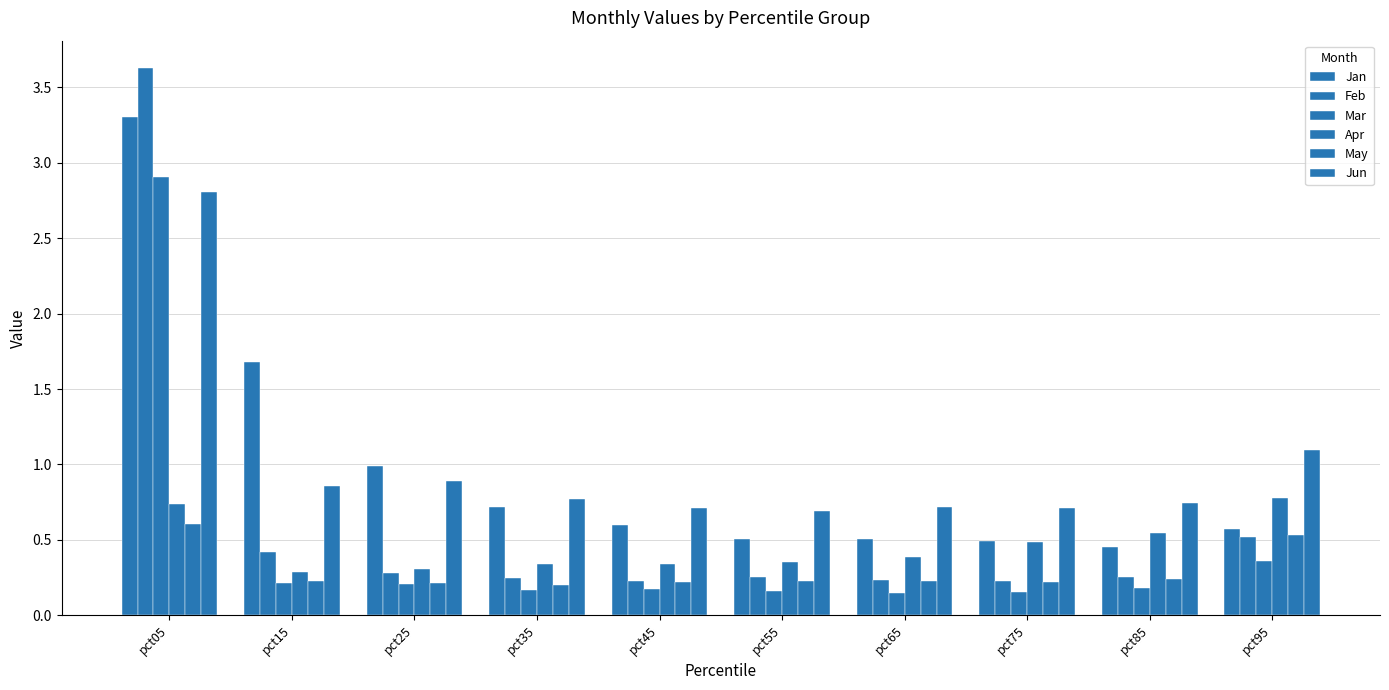

Which series has the largest range (max minus min)?

Feb